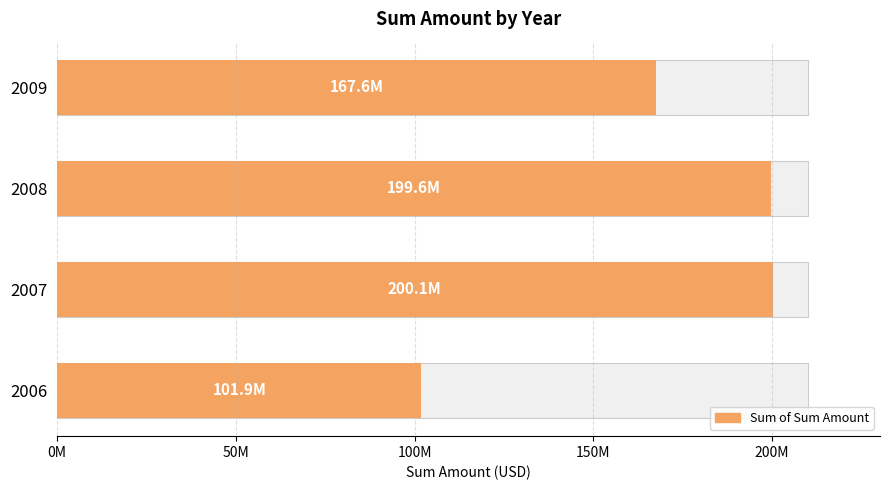

What is the value of the 3rd bar from the left?

199608078.9